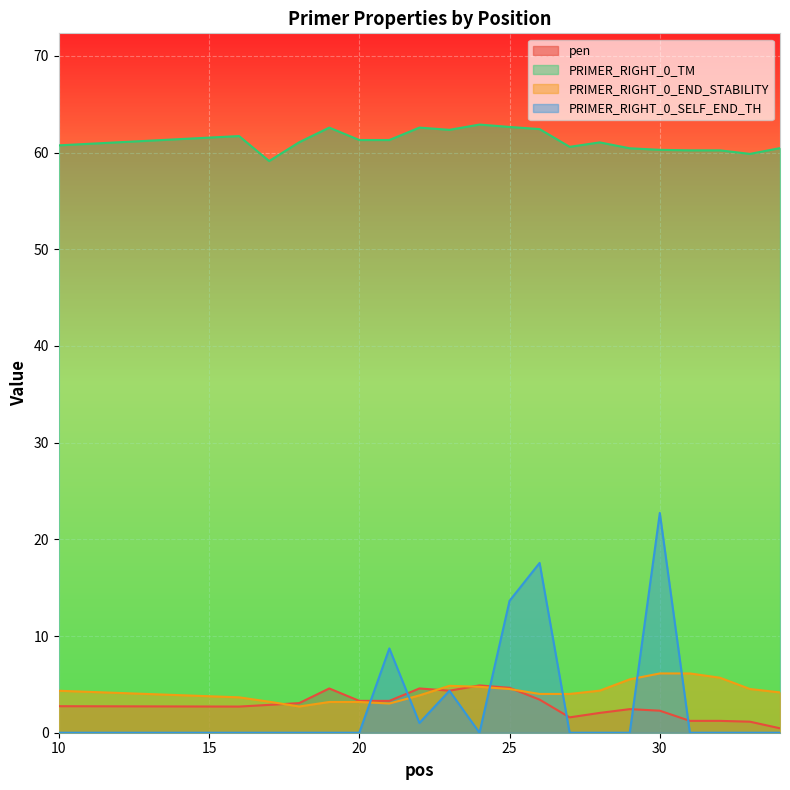

Which series has the largest range (max minus min)?

PRIMER_RIGHT_0_SELF_END_TH